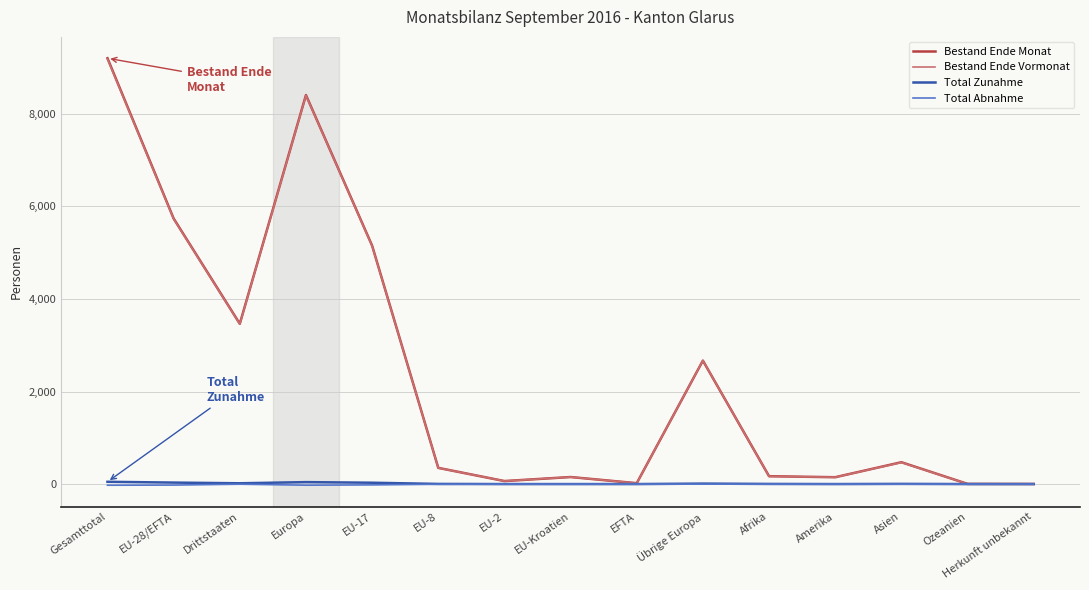

Does the chart display data point markers on the line(s)?

No